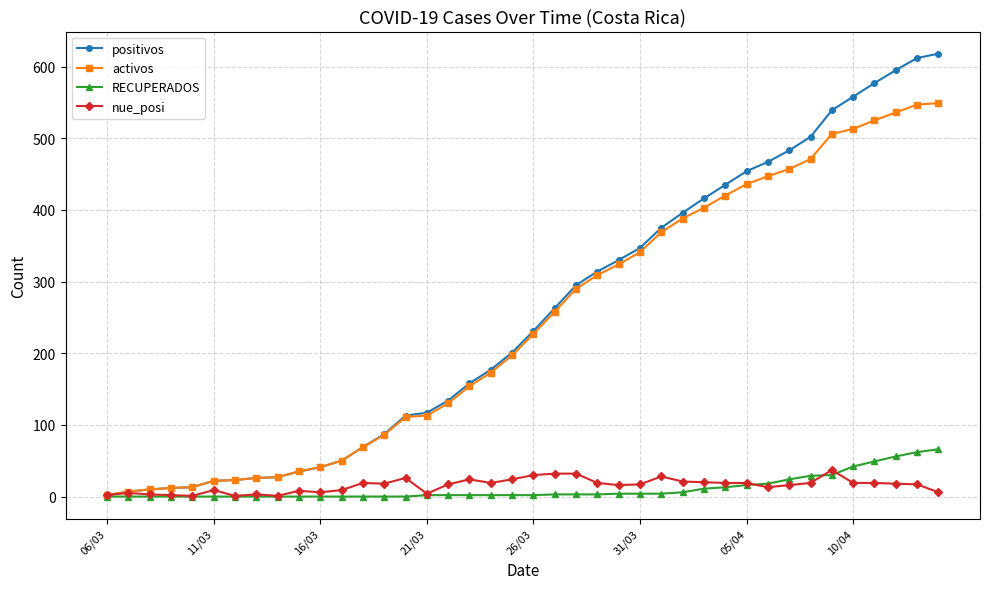

Which series has the largest range (max minus min)?

positivos